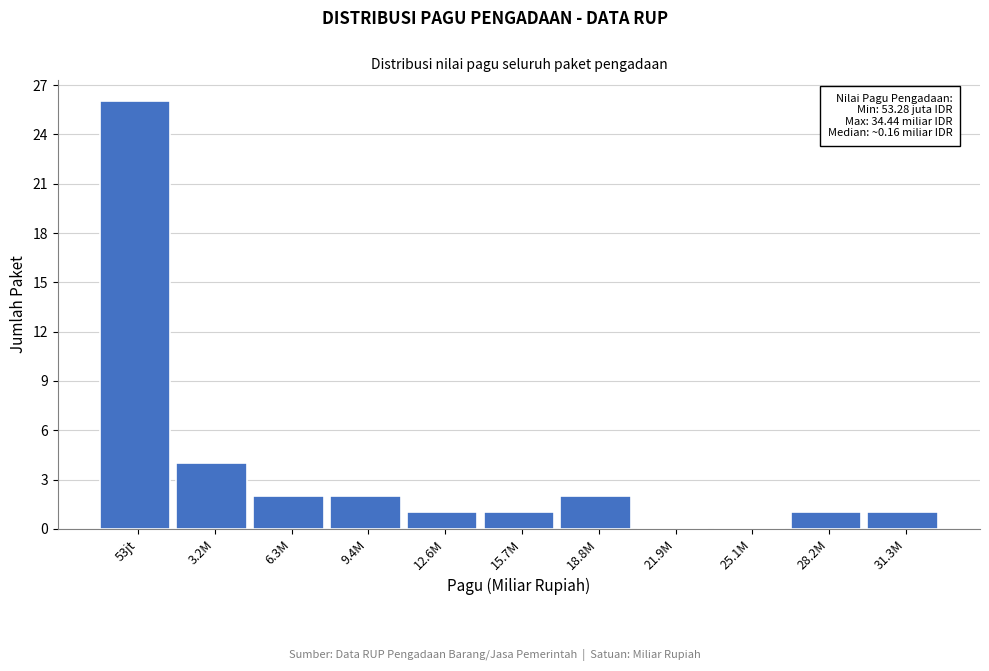

Reading left to right, transcribe all the data shown in this chart.

53jt=26	3.2M=4	6.3M=2	9.4M=2	12.6M=1	15.7M=1	18.8M=2	21.9M=0	25.1M=0	28.2M=1	31.3M=1